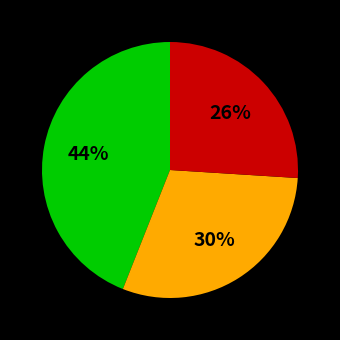

To the nearest percent, what is the difference between the largest and smallest slice percentages?

18%